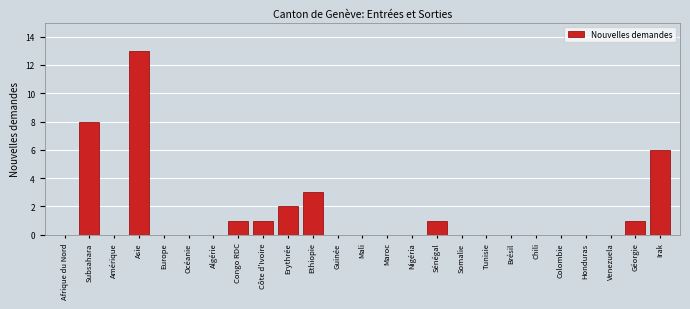

Reading left to right, transcribe all the data shown in this chart.

Afrique du Nord=0	Subsahara=8	Amérique=0	Asie=13	Europe=0	Océanie=0	Algérie=0	Congo RDC=1	Côte d'Ivoire=1	Erythrée=2	Ethiopie=3	Guinée=0	Mali=0	Maroc=0	Nigéria=0	Sénégal=1	Somalie=0	Tunisie=0	Brésil=0	Chili=0	Colombie=0	Honduras=0	Venezuela=0	Géorgie=1	Irak=6